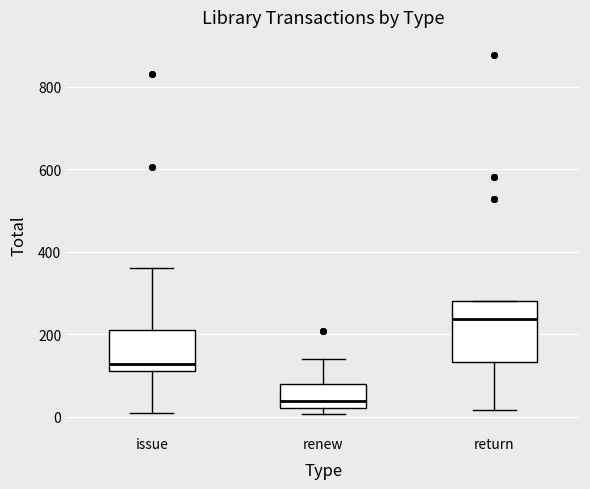

Reading left to right, transcribe this box plot: for each box, give where its median line is, the range the box spans, and where its two whiskers end, as read against the y-axis. The values are not printed on the chart, so give them approximately, as read against the axis.

issue: median 120 (just above the box's lower edge), box 120 to 220, whiskers 0 to 360
renew: median 40, box 20 to 80, whiskers 0 to 140
return: median 240, box 140 to 280, whiskers 20 to 280